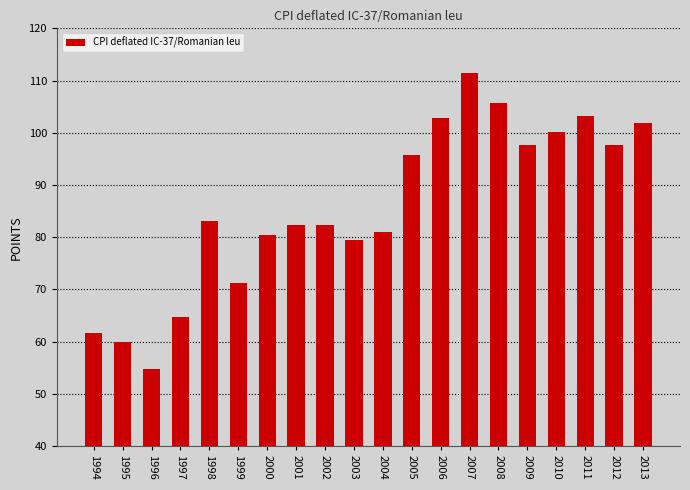

Which label corresponds to the largest value in the chart?

2007